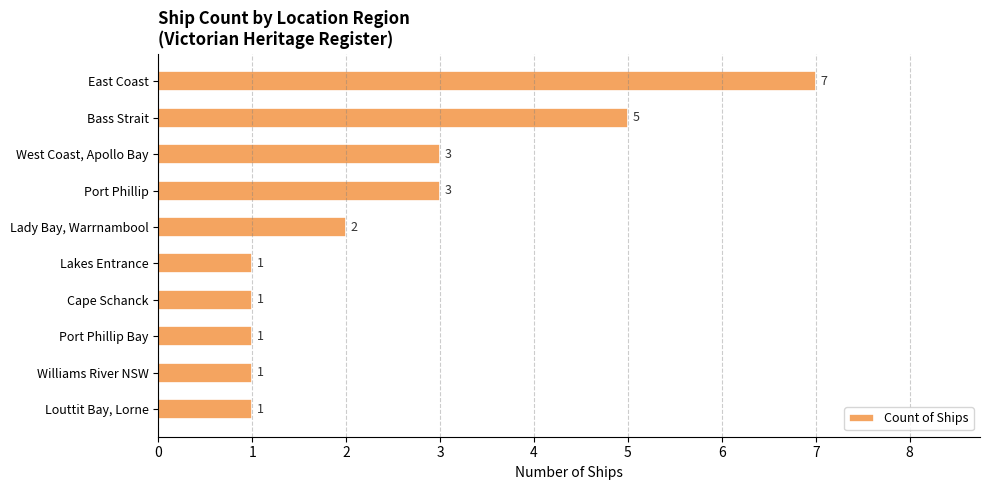

How many categories are shown in the chart?

10